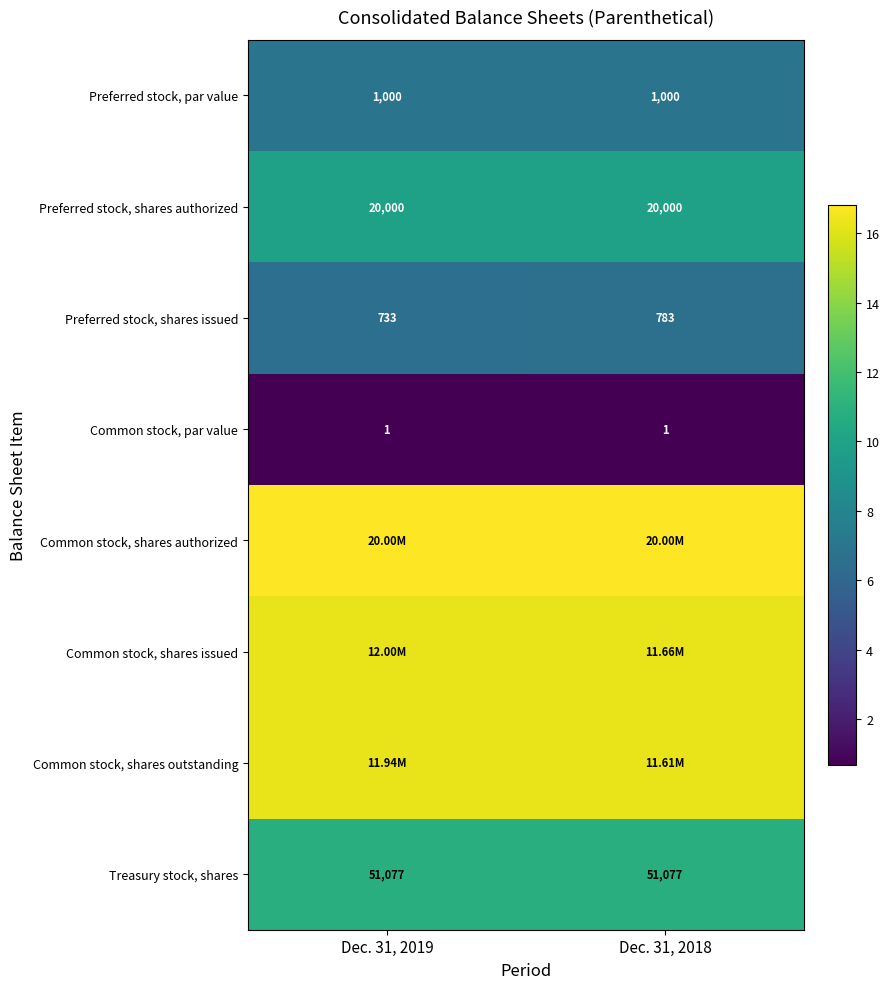

At which category is the sum across all series the highest?

Dec. 31, 2018